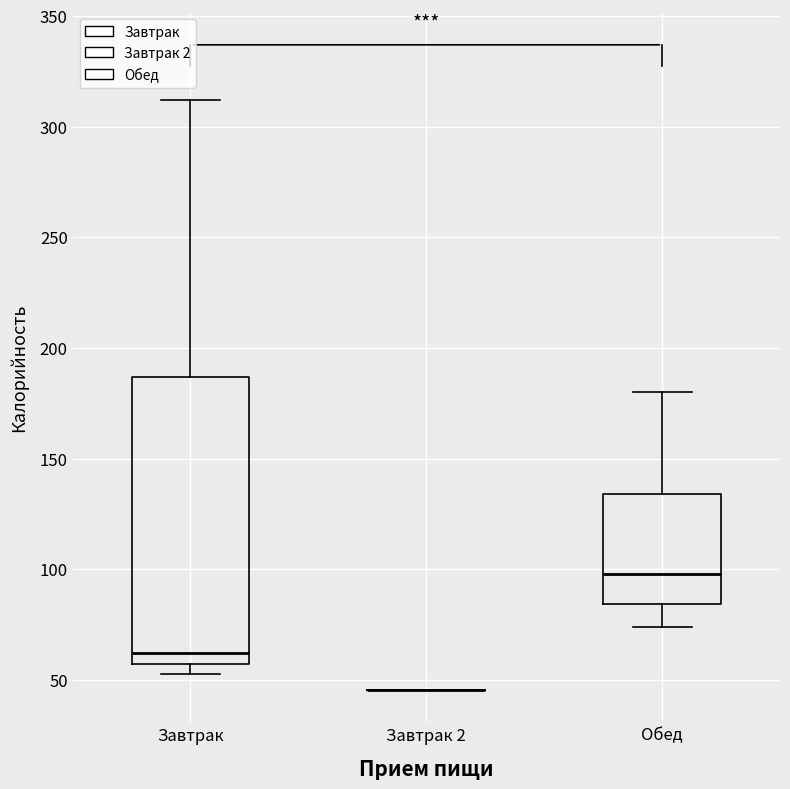

Reading left to right, read every box against the y-axis: the position of its median line, the range the box covers, and the ends of its whiskers. The values are not printed on the chart, so give them approximately, as read against the axis.

Завтрак: median 60, box 55 to 185, whiskers 55 (just below the box's lower edge) to 310
Завтрак 2: box collapsed to a line at 45, whiskers 45 to 45
Обед: median 100, box 85 to 135, whiskers 75 to 180